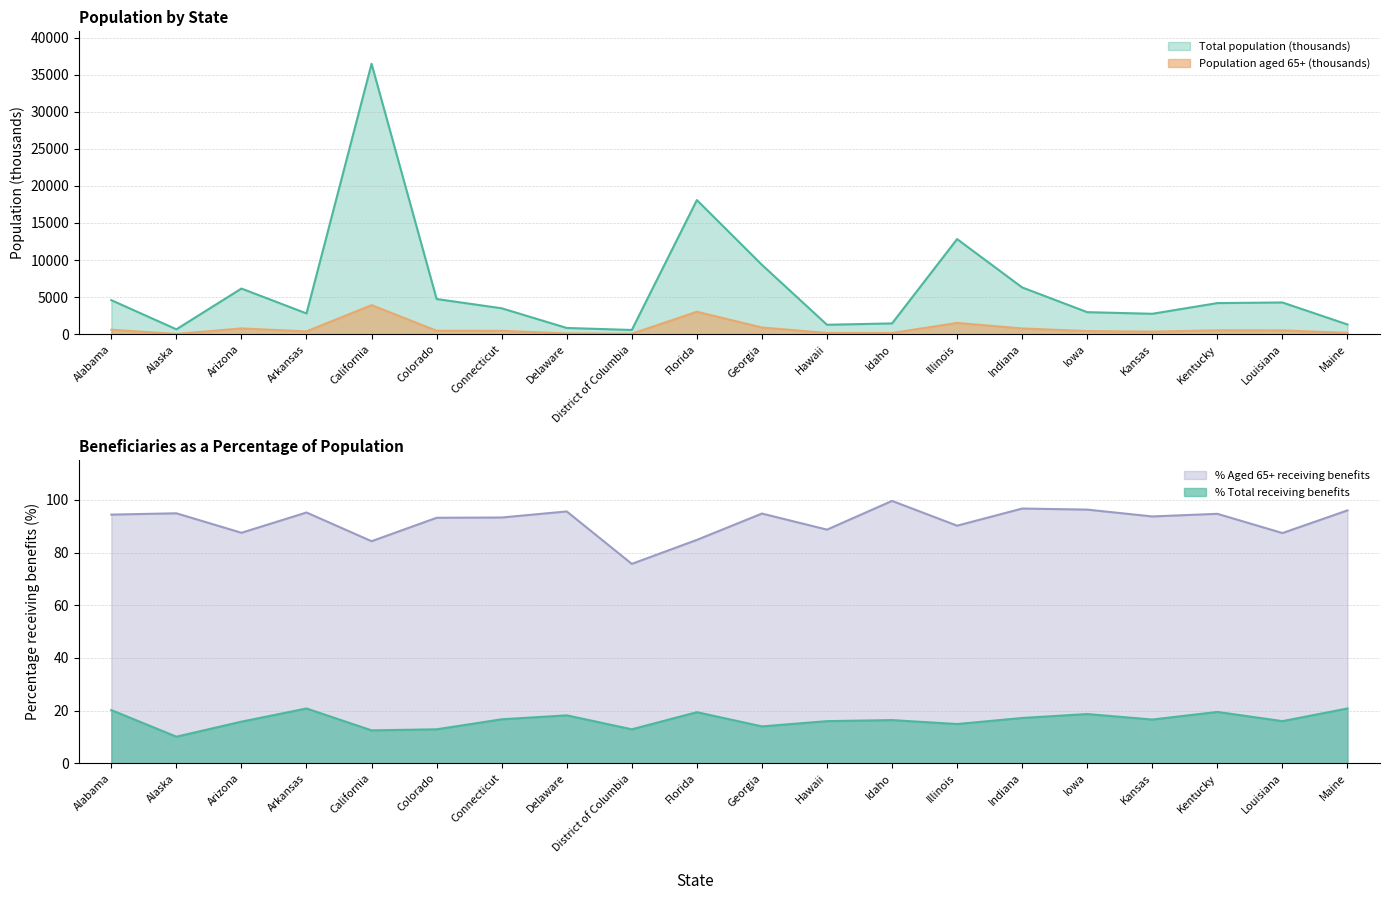

What are all the series names shown in the legend?

Total population (thousands), Population aged 65+ (thousands), % Total receiving benefits, % Aged 65+ receiving benefits